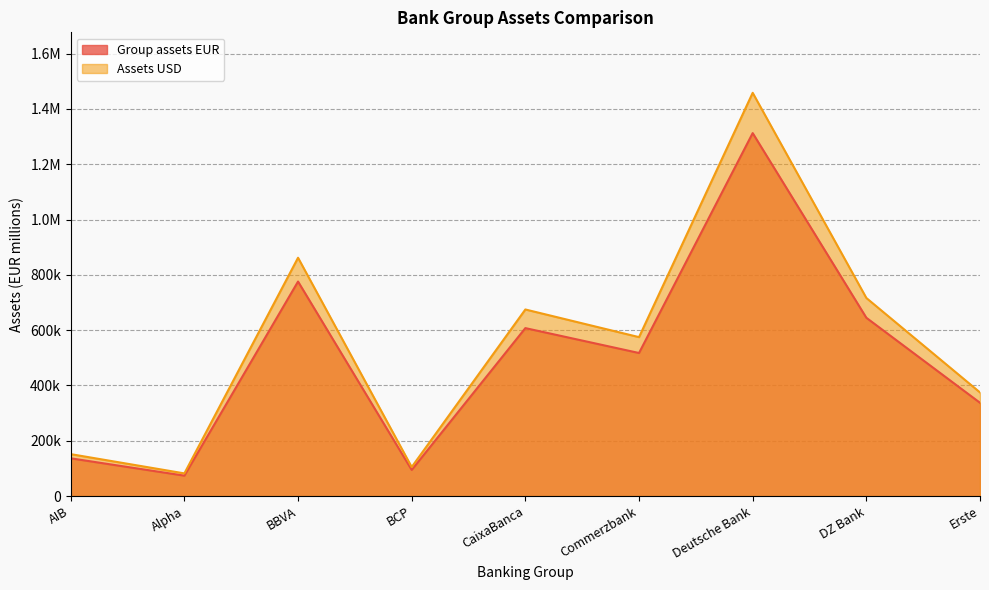

What is the total value across all series at Alpha?

155517.8